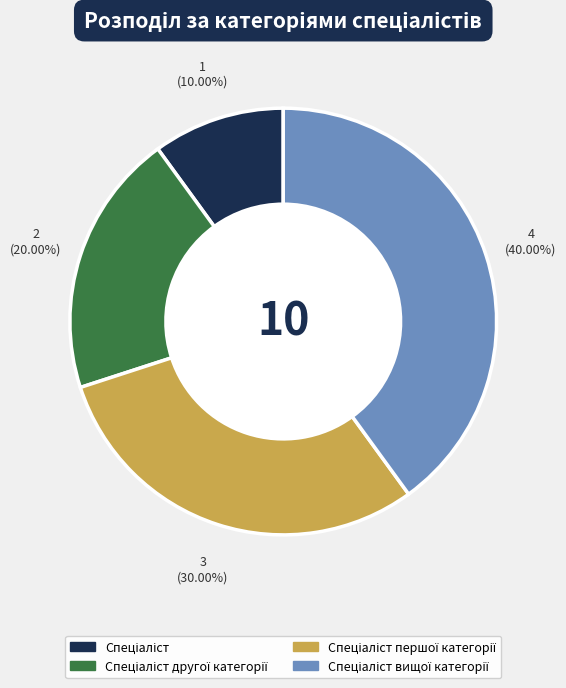

Is there any slice that represents more than half of the pie?

No